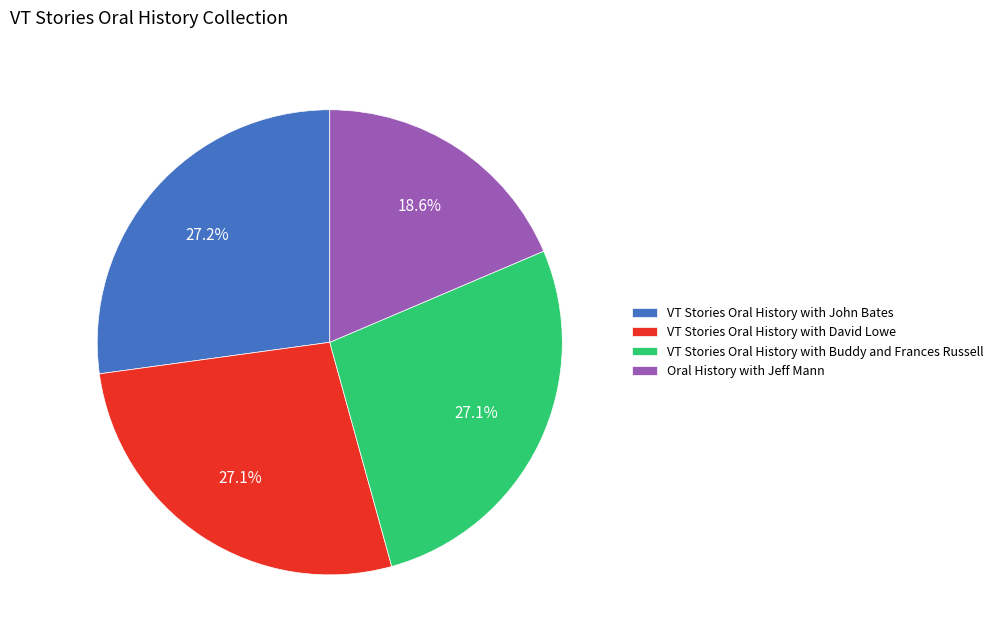

Which slice is the smallest?

Oral History with Jeff Mann